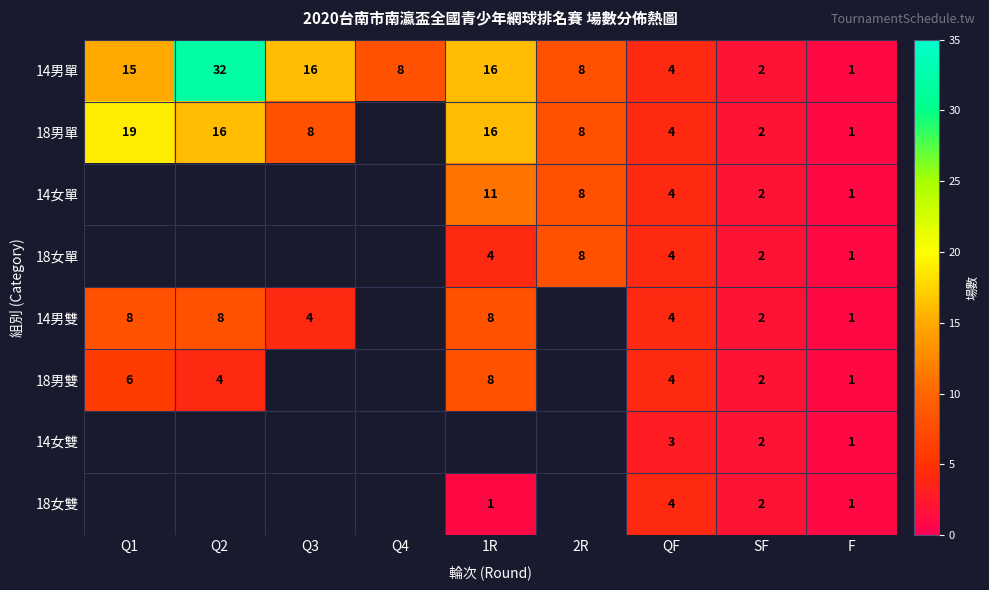

True or false: 14男單 has a value of 13.1 at Q4.

False